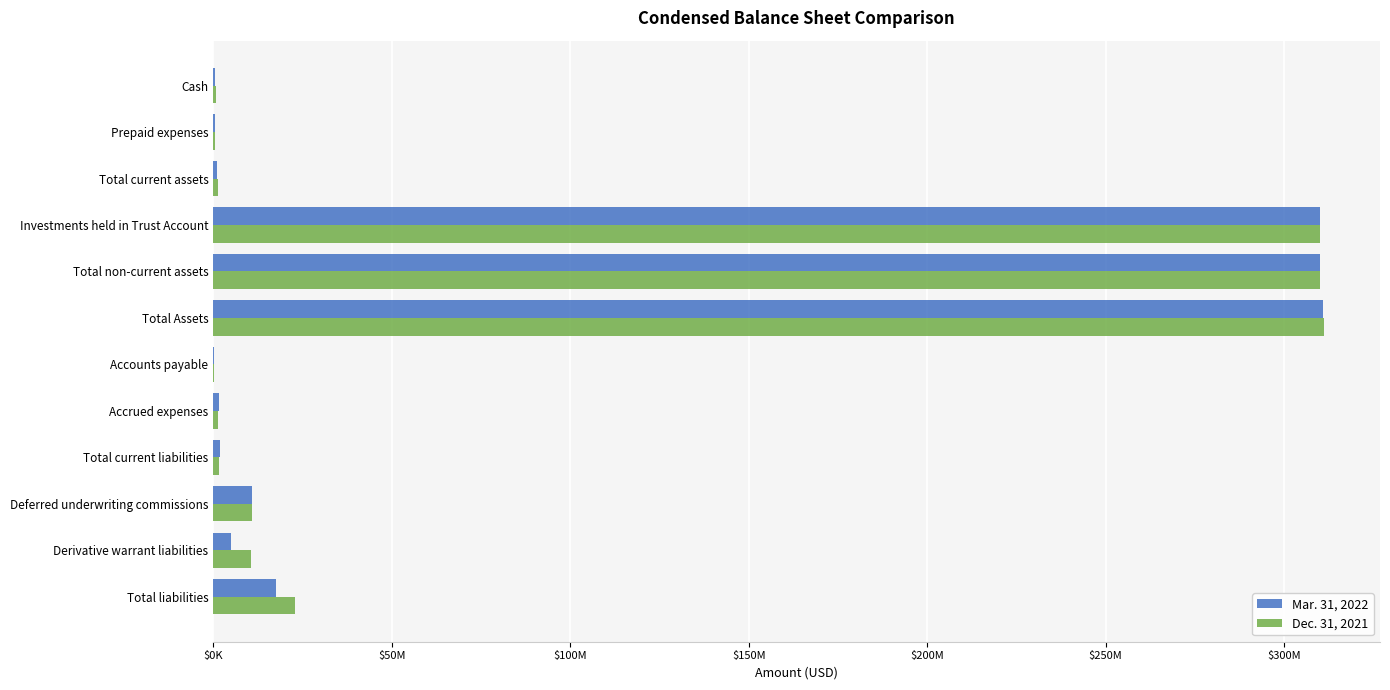

What are all the series names shown in the legend?

Mar. 31, 2022, Dec. 31, 2021